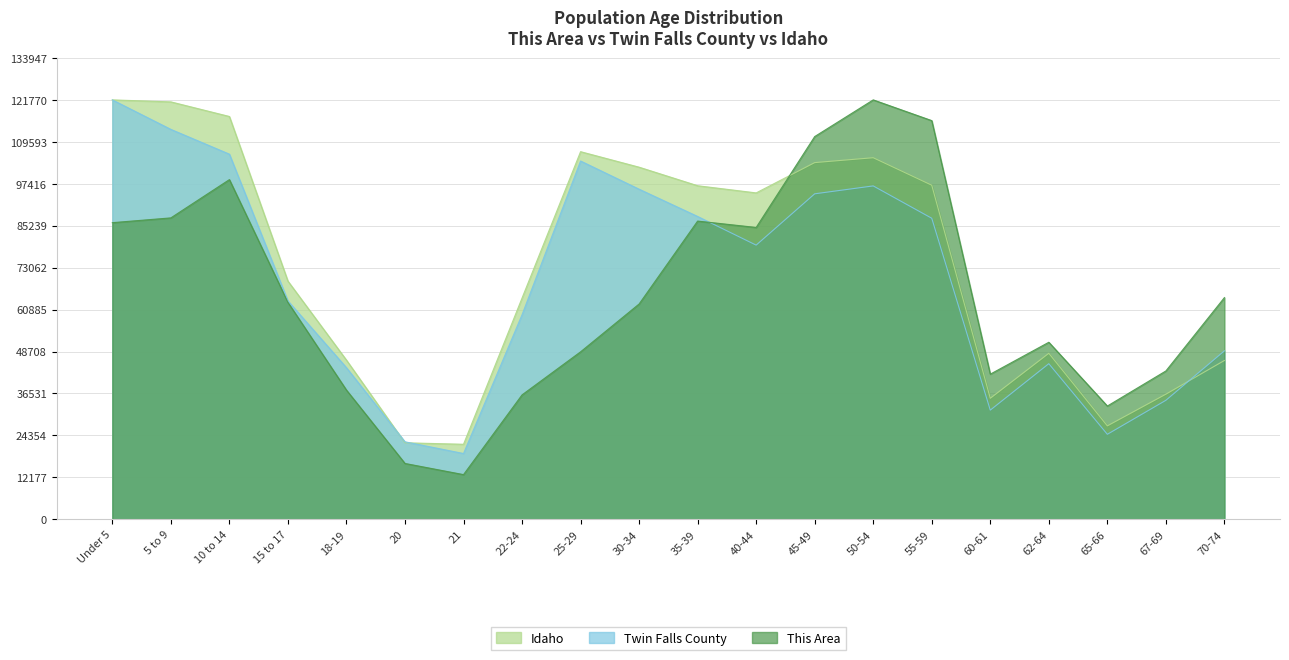

True or false: Twin Falls County has more than 0 interior local peaks.

True